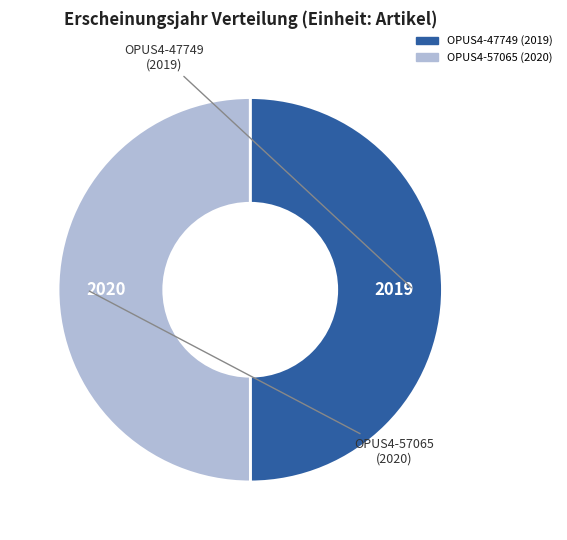

Is the sum of OPUS4-57065 and OPUS4-47749 greater than half?

Yes